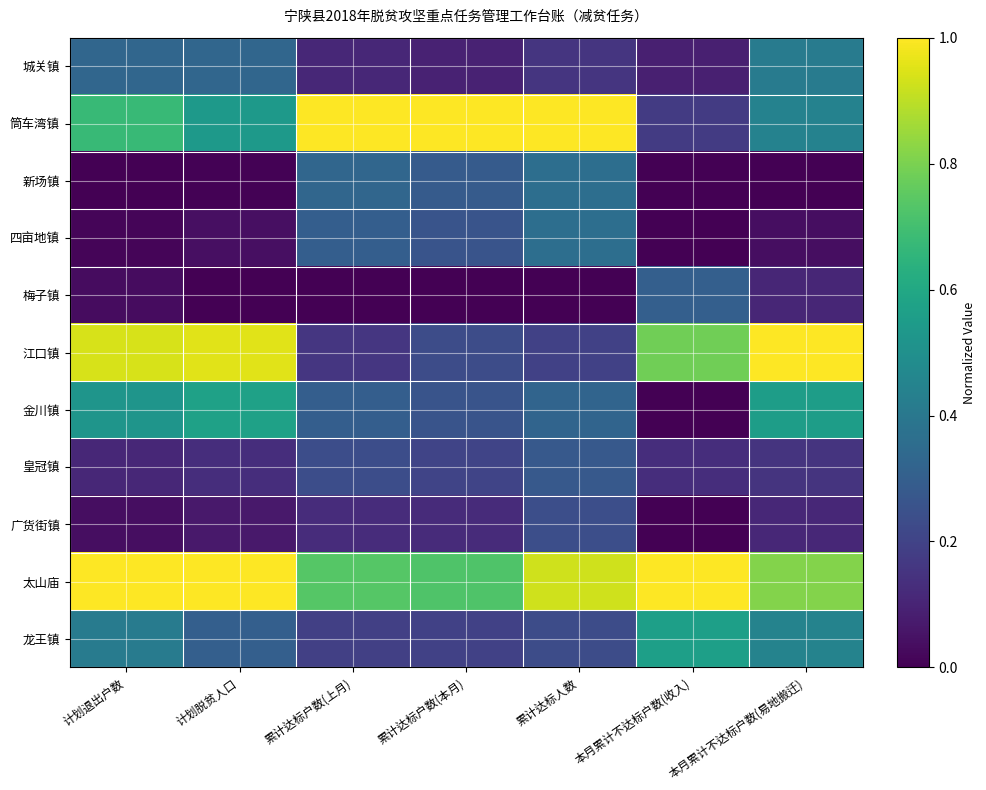

Reading right to left, extract all data points from this chart.

城关镇: 本月累计不达标户数(易地搬迁)=0.4	本月累计不达标户数(收入)=0.1	累计达标人数=0.2	累计达标户数(本月)=0.1	累计达标户数(上月)=0.1	计划脱贫人口=0.3	计划退出户数=0.3
筒车湾镇: 本月累计不达标户数(易地搬迁)=0.4	本月累计不达标户数(收入)=0.2	累计达标人数=1.0	累计达标户数(本月)=1.0	累计达标户数(上月)=1.0	计划脱贫人口=0.5	计划退出户数=0.7
新场镇: 本月累计不达标户数(易地搬迁)=0.0	本月累计不达标户数(收入)=0.0	累计达标人数=0.4	累计达标户数(本月)=0.3	累计达标户数(上月)=0.3	计划脱贫人口=0.0	计划退出户数=0.0
四亩地镇: 本月累计不达标户数(易地搬迁)=0.0	本月累计不达标户数(收入)=0.0	累计达标人数=0.4	累计达标户数(本月)=0.3	累计达标户数(上月)=0.3	计划脱贫人口=0.0	计划退出户数=0.0
梅子镇: 本月累计不达标户数(易地搬迁)=0.1	本月累计不达标户数(收入)=0.3	累计达标人数=0.0	累计达标户数(本月)=0.0	累计达标户数(上月)=0.0	计划脱贫人口=0.0	计划退出户数=0.0
江口镇: 本月累计不达标户数(易地搬迁)=1.0	本月累计不达标户数(收入)=0.8	累计达标人数=0.2	累计达标户数(本月)=0.2	累计达标户数(上月)=0.2	计划脱贫人口=1.0	计划退出户数=0.9
金川镇: 本月累计不达标户数(易地搬迁)=0.6	本月累计不达标户数(收入)=0.0	累计达标人数=0.3	累计达标户数(本月)=0.3	累计达标户数(上月)=0.3	计划脱贫人口=0.6	计划退出户数=0.5
皇冠镇: 本月累计不达标户数(易地搬迁)=0.2	本月累计不达标户数(收入)=0.1	累计达标人数=0.3	累计达标户数(本月)=0.2	累计达标户数(上月)=0.2	计划脱贫人口=0.1	计划退出户数=0.1
广货街镇: 本月累计不达标户数(易地搬迁)=0.1	本月累计不达标户数(收入)=0.0	累计达标人数=0.2	累计达标户数(本月)=0.1	累计达标户数(上月)=0.1	计划脱贫人口=0.1	计划退出户数=0.0
太山庙: 本月累计不达标户数(易地搬迁)=0.8	本月累计不达标户数(收入)=1.0	累计达标人数=0.9	累计达标户数(本月)=0.7	累计达标户数(上月)=0.7	计划脱贫人口=1.0	计划退出户数=1.0
龙王镇: 本月累计不达标户数(易地搬迁)=0.4	本月累计不达标户数(收入)=0.6	累计达标人数=0.2	累计达标户数(本月)=0.2	累计达标户数(上月)=0.2	计划脱贫人口=0.3	计划退出户数=0.4